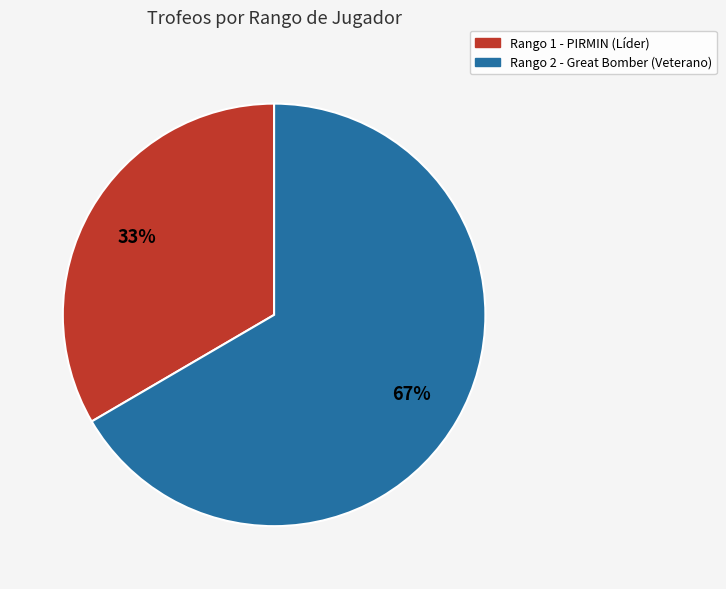

To the nearest percent, what is the average slice percentage?

50%